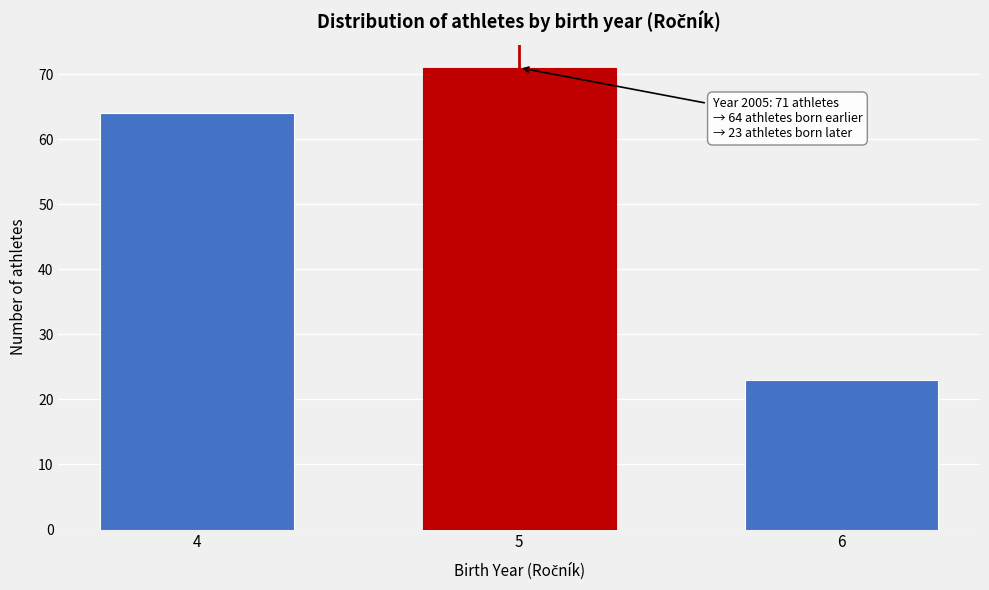

Reading left to right, list all the values displayed in this chart.

4=64	5=71	6=23